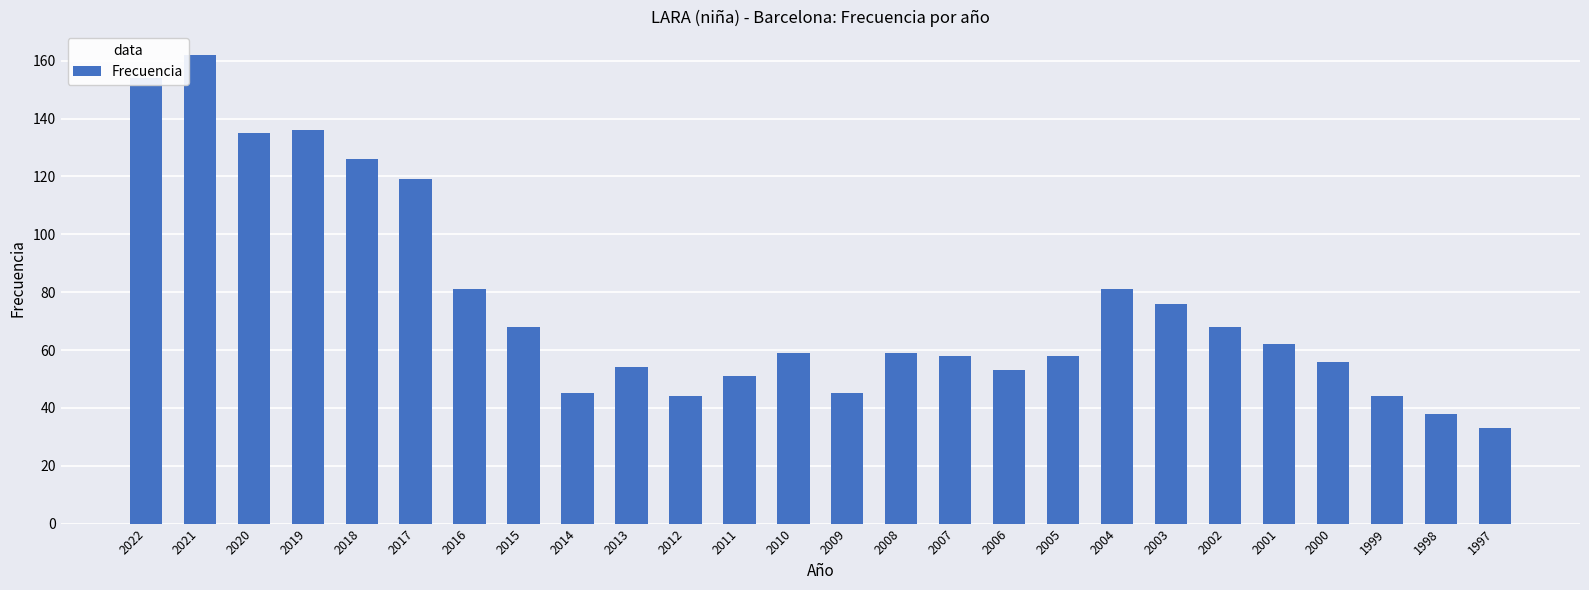

The value at 2019 is 33. True or false?

False